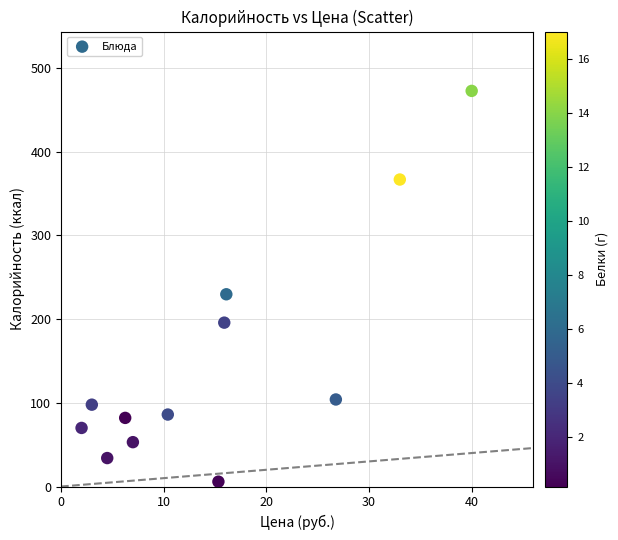

What Y value in the scatter plot is closest to 239?

229.7